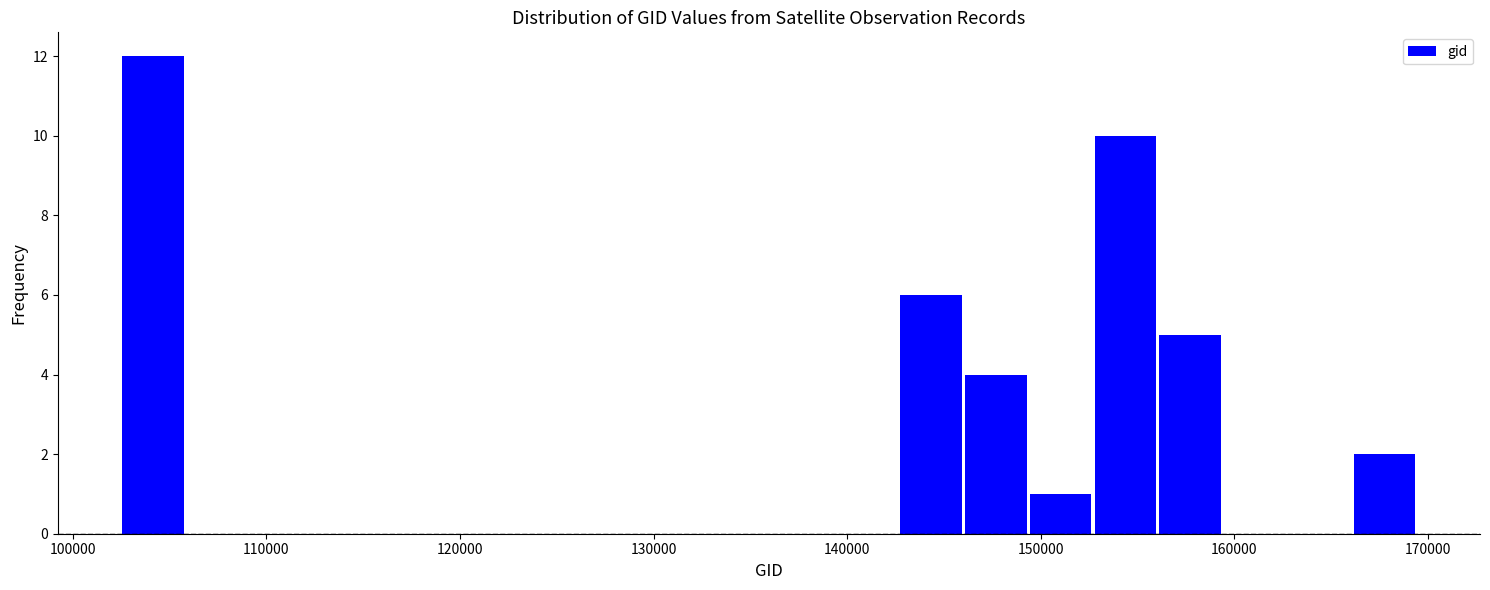

Around what value on the x-axis is the tallest bar? Give the approximate position of its centre, as read against the axis.

104000